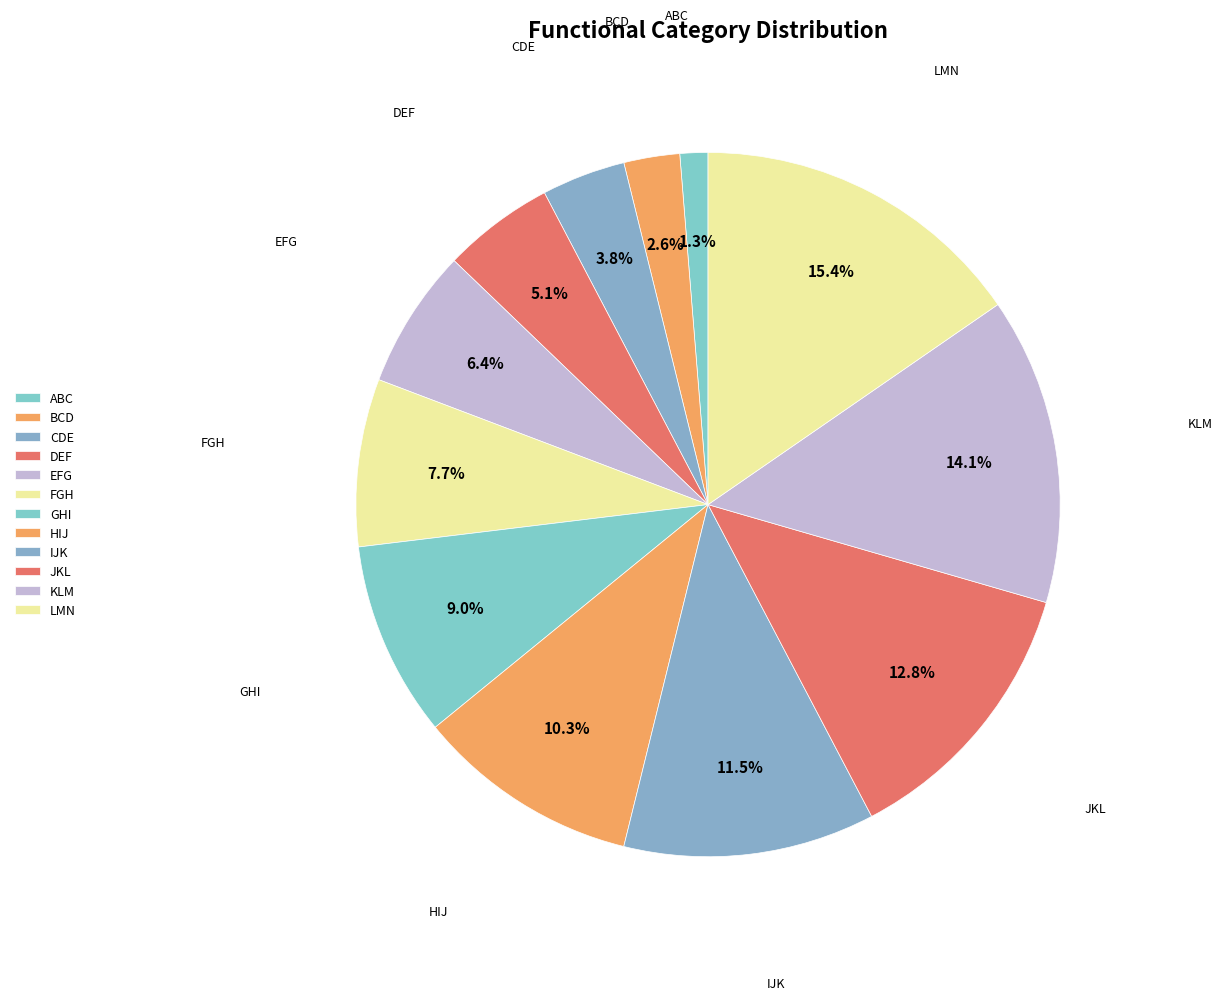

True or false: KLM accounts for 14% of the total.

True